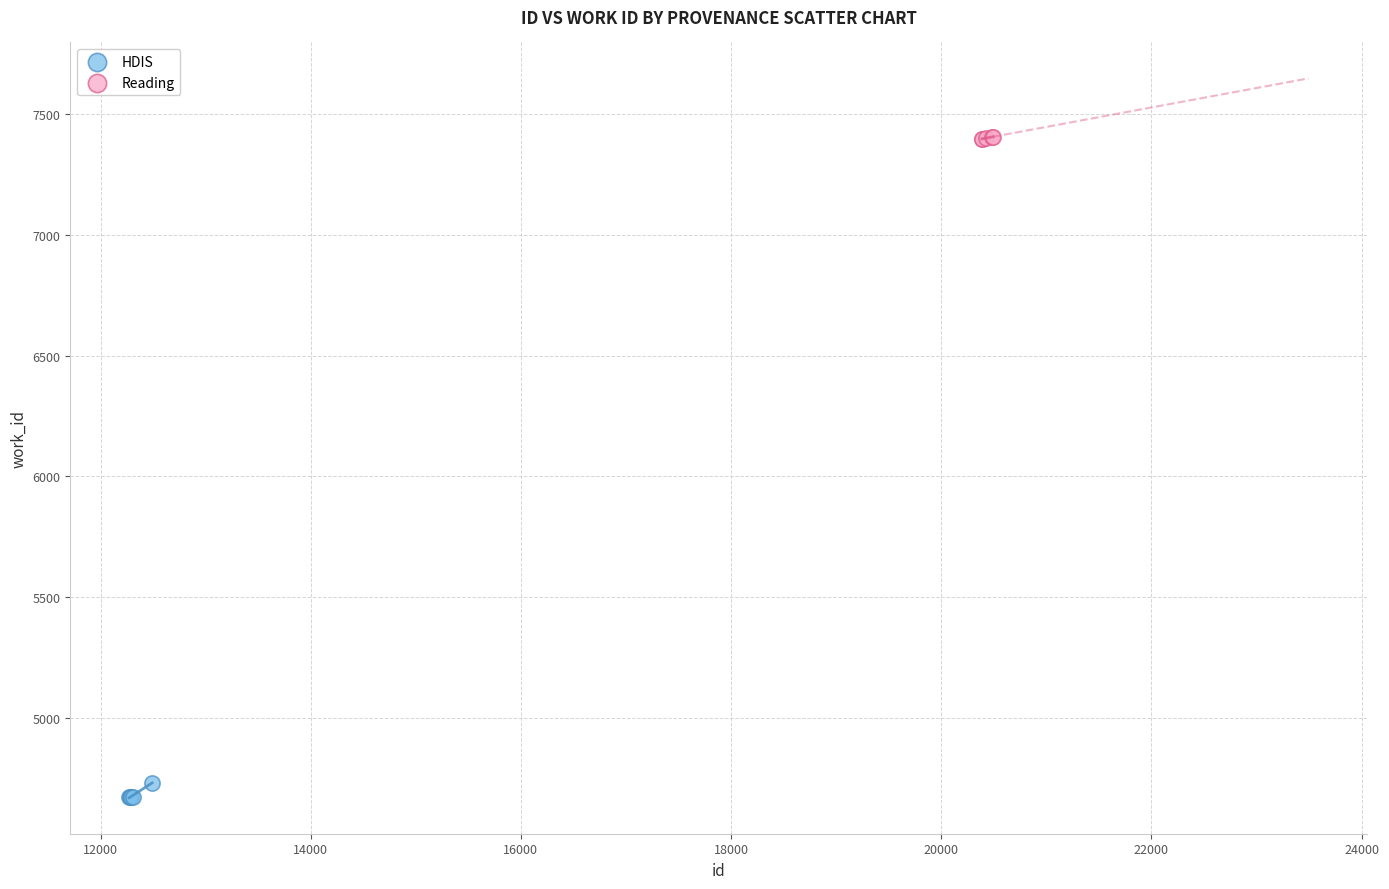

What are all the series names shown in the legend?

HDIS, Reading